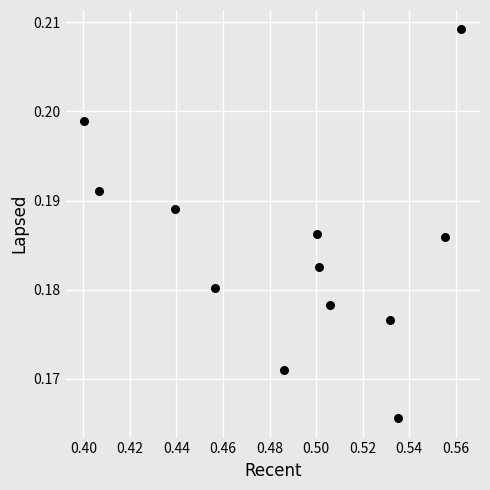

What is the average X value?

0.5